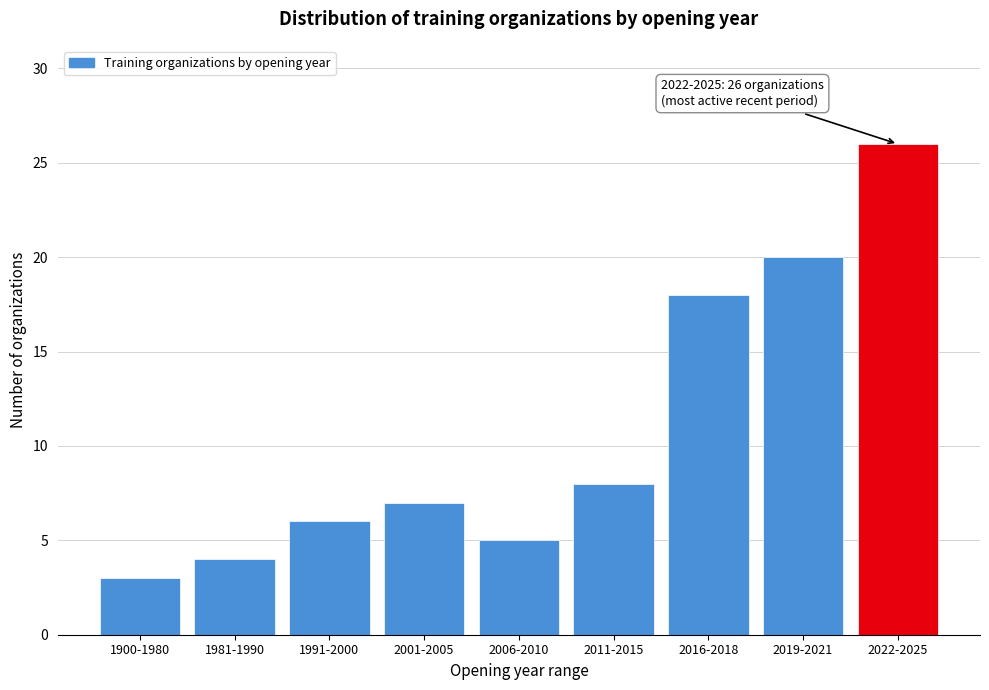

Reading left to right, extract all data points from this chart.

3	4	6	7	5	8	18	20	26